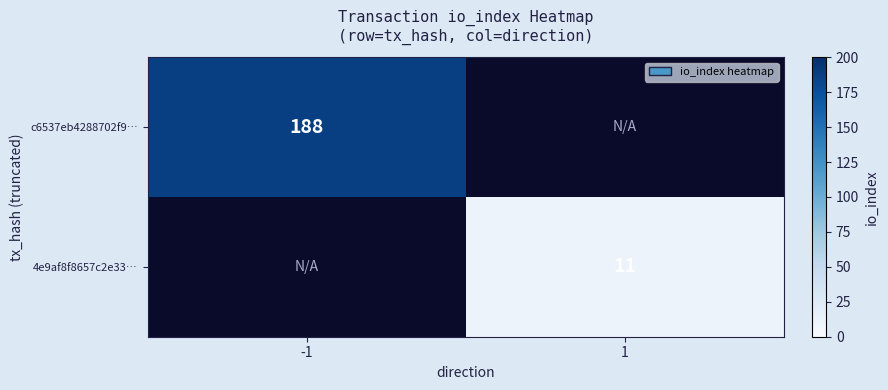

Is it true that 4e9af8f8657c2e33… equals 6 at 1?

False